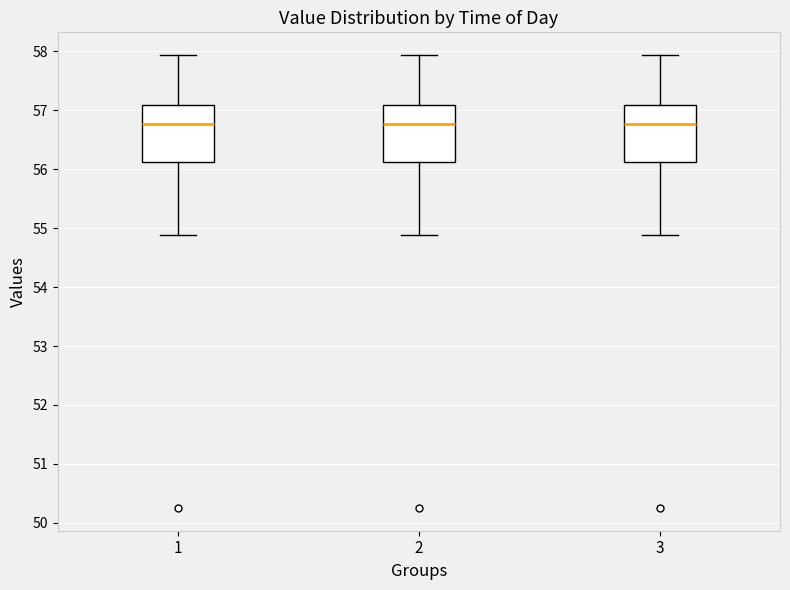

Reading left to right, transcribe this box plot: for each box, give where its median line is, the range the box spans, and where its two whiskers end, as read against the y-axis. The values are not printed on the chart, so give them approximately, as read against the axis.

1: median 56.8, box 56.1 to 57.1, whiskers 54.9 to 57.9
2: median 56.8, box 56.1 to 57.1, whiskers 54.9 to 57.9
3: median 56.8, box 56.1 to 57.1, whiskers 54.9 to 57.9